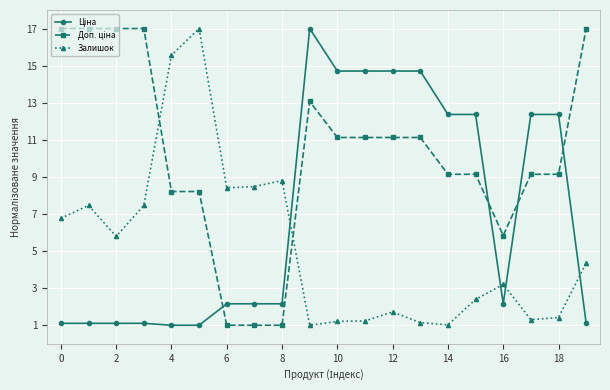

At how many categories does at least one series exceed 10?

16